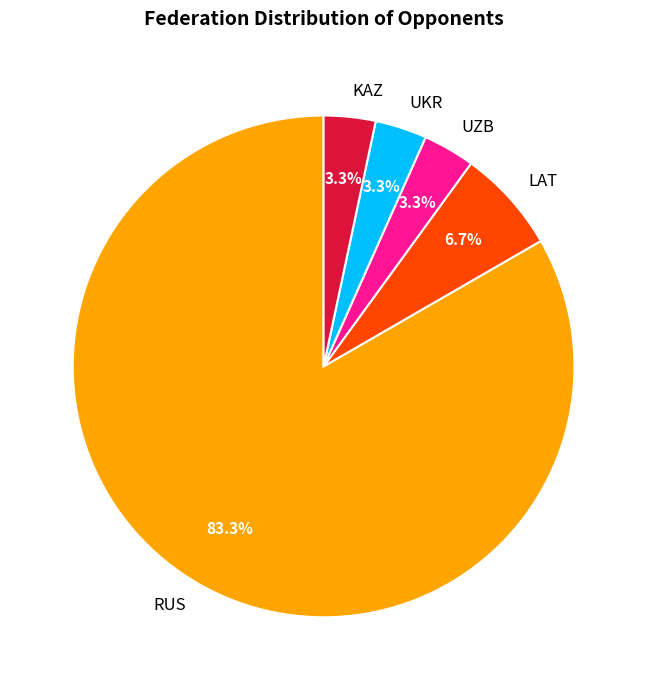

Combined, what portion of the pie is RUS and UKR?

86.7%